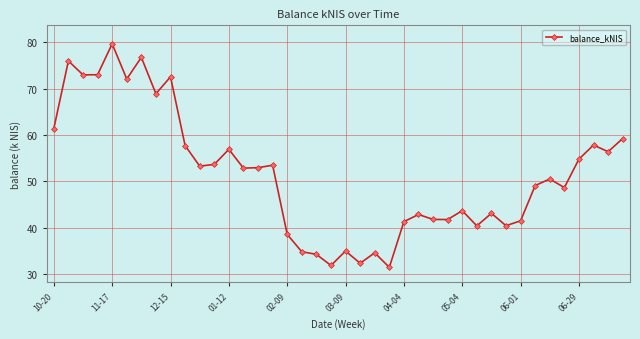

What is the value of the 31st point from the left?

43.1